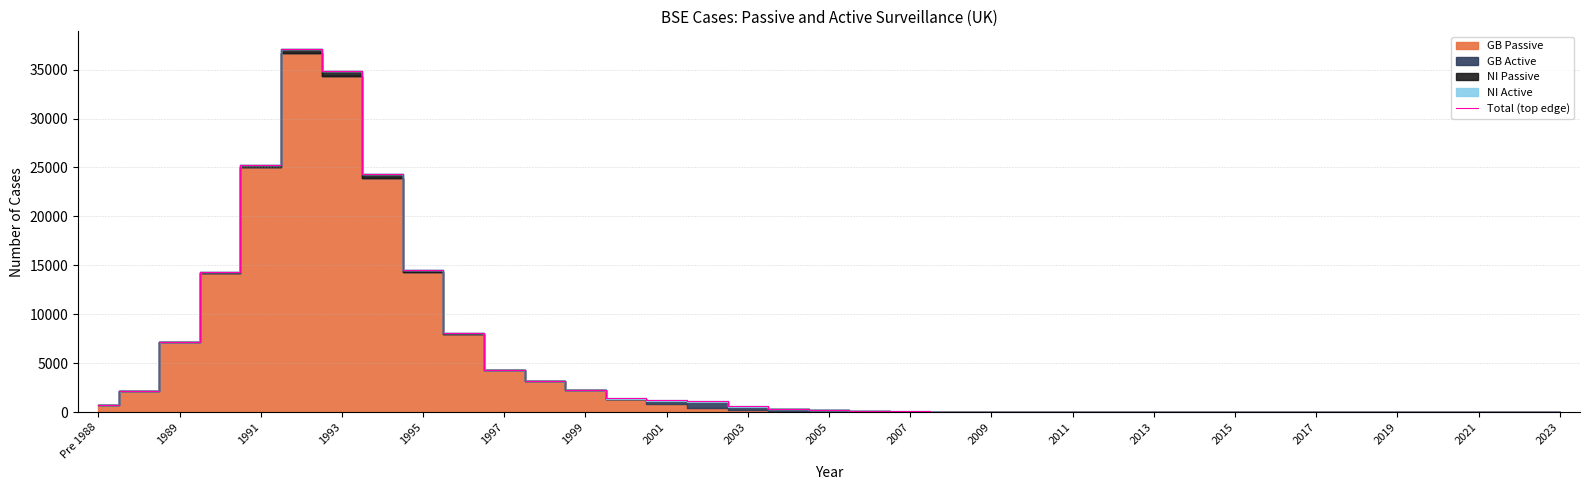

What is the average value?

4955